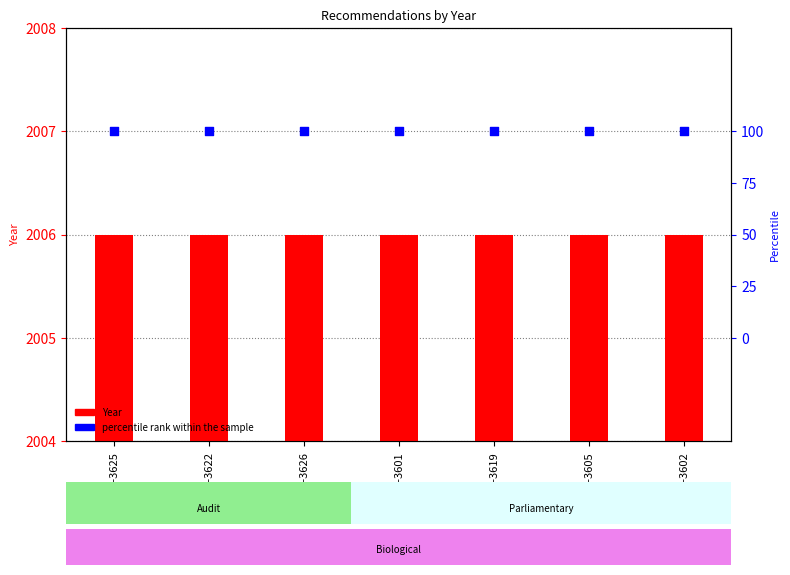

Which series contains the lowest Y value?

percentile rank within the sample